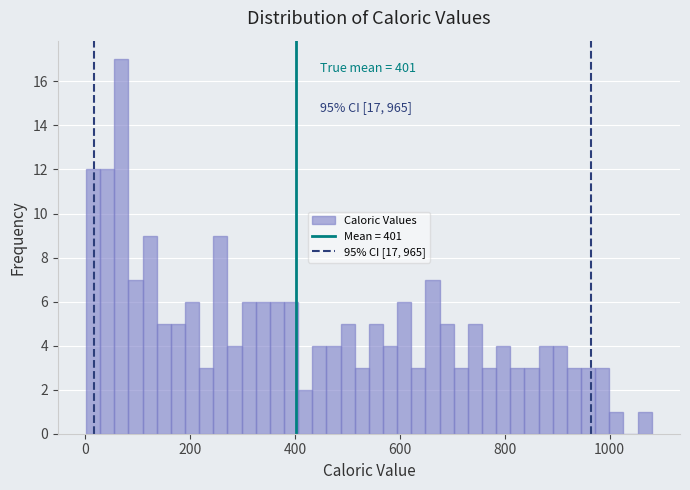

Read against the x-axis, roughly where is the centre of the tallest bar?

60